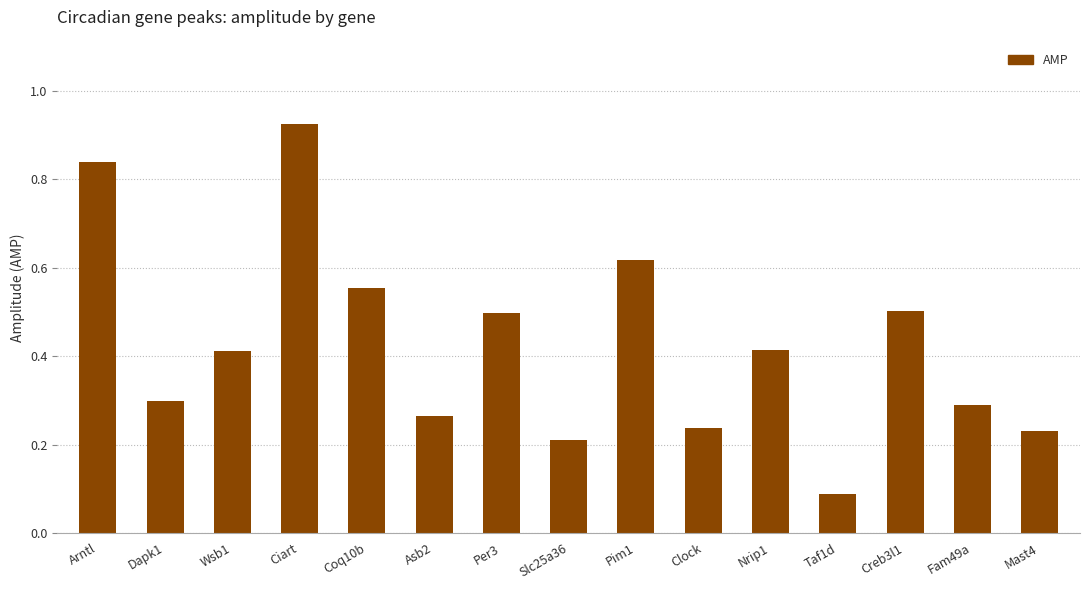

The chart shows a value of 0.2 at Mast4. True or false?

True